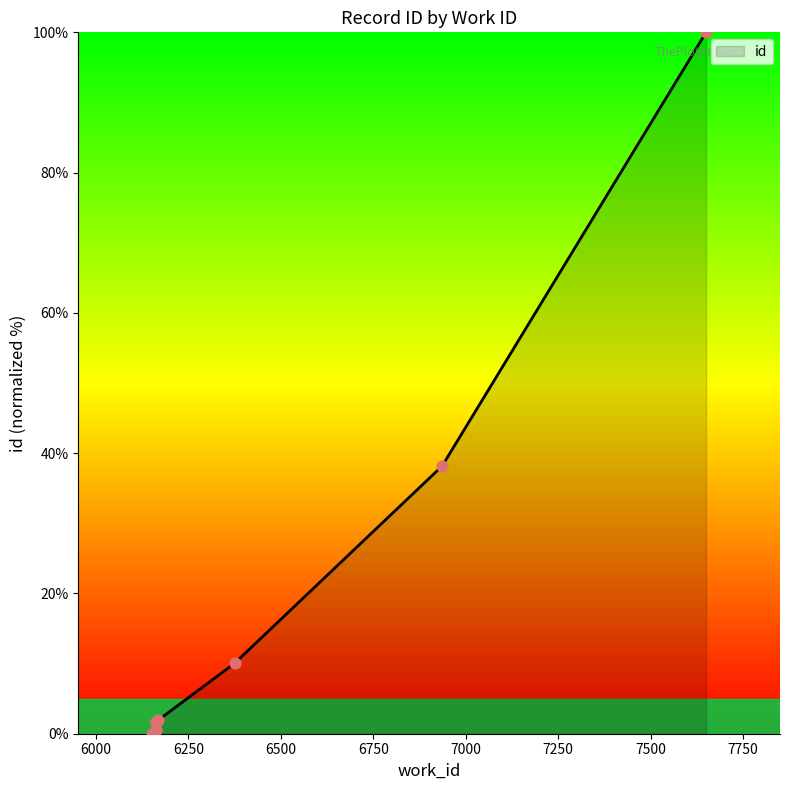

Between 6163 and 6163, which is larger?

6163